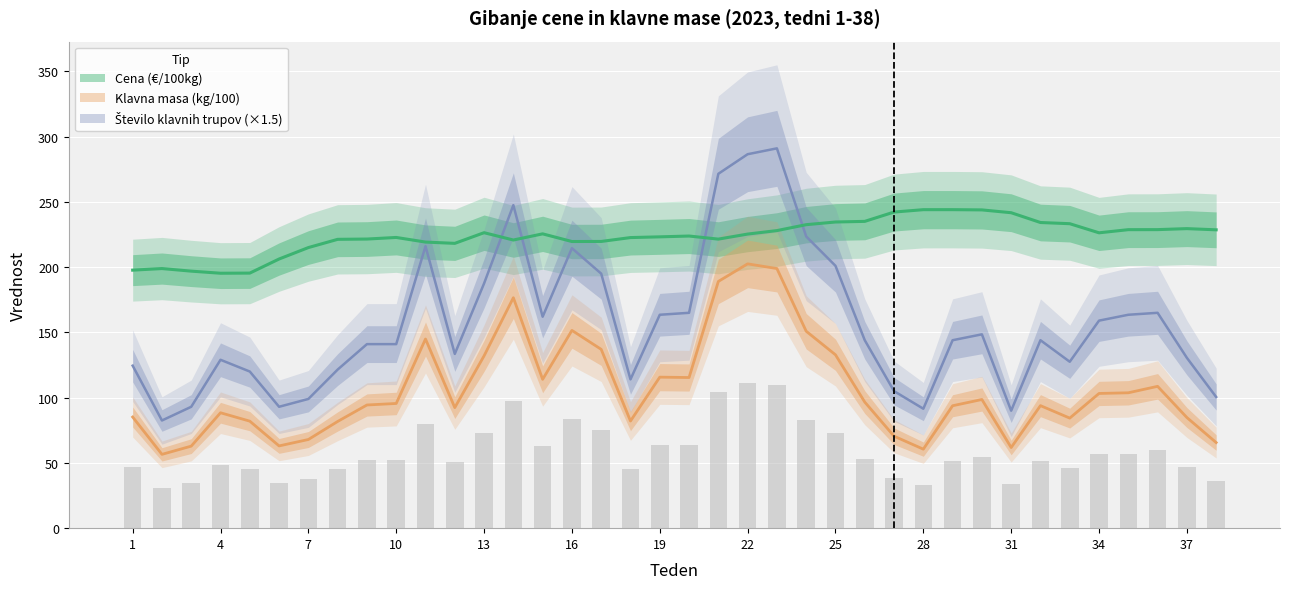

What is the average value of the Klavna masa (kg/100) series?

106.3